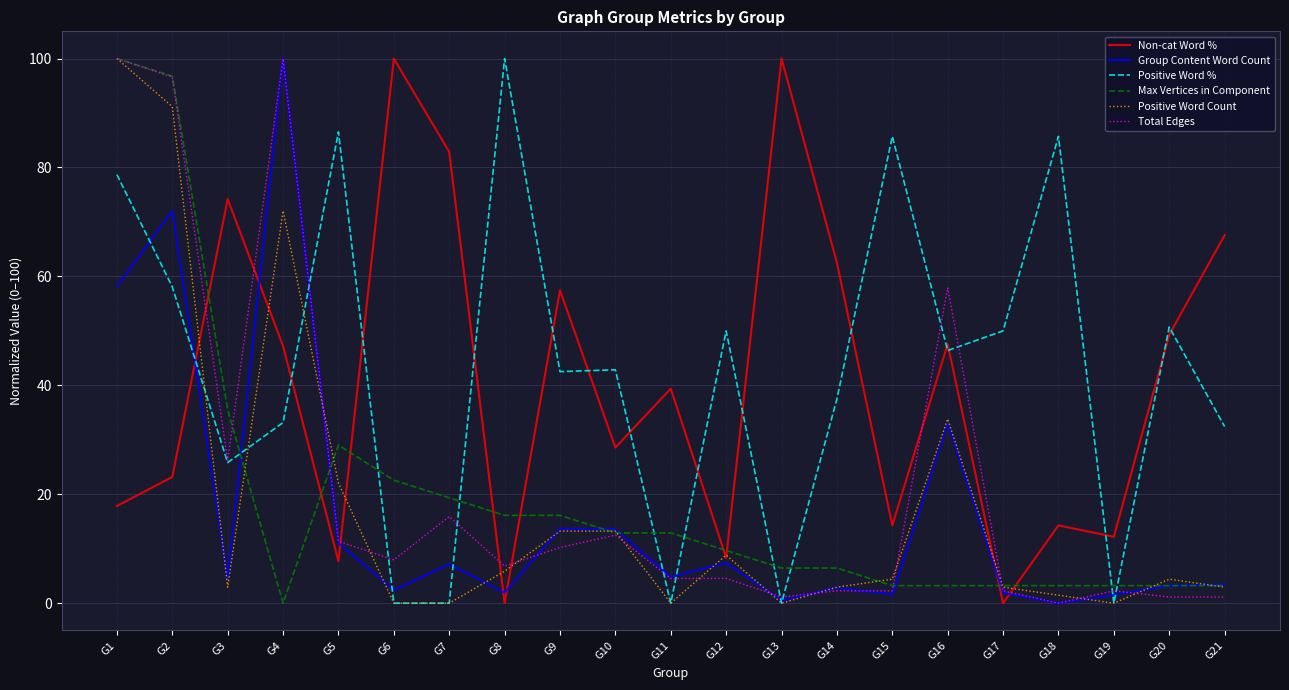

What is the spread (max minus min) of values at G16?

54.7